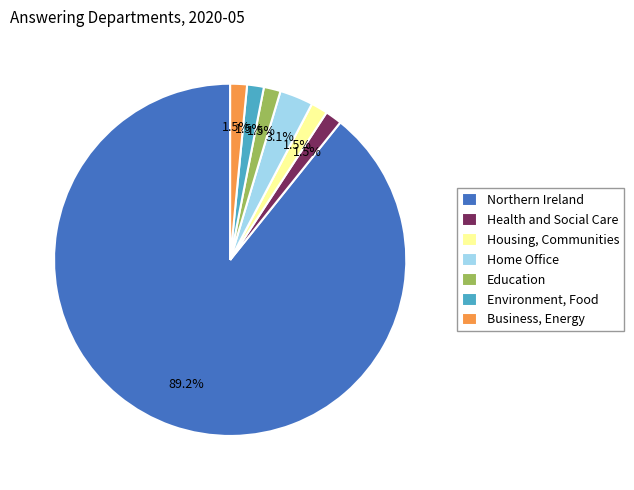

Which slice represents more than half of the pie?

Northern Ireland